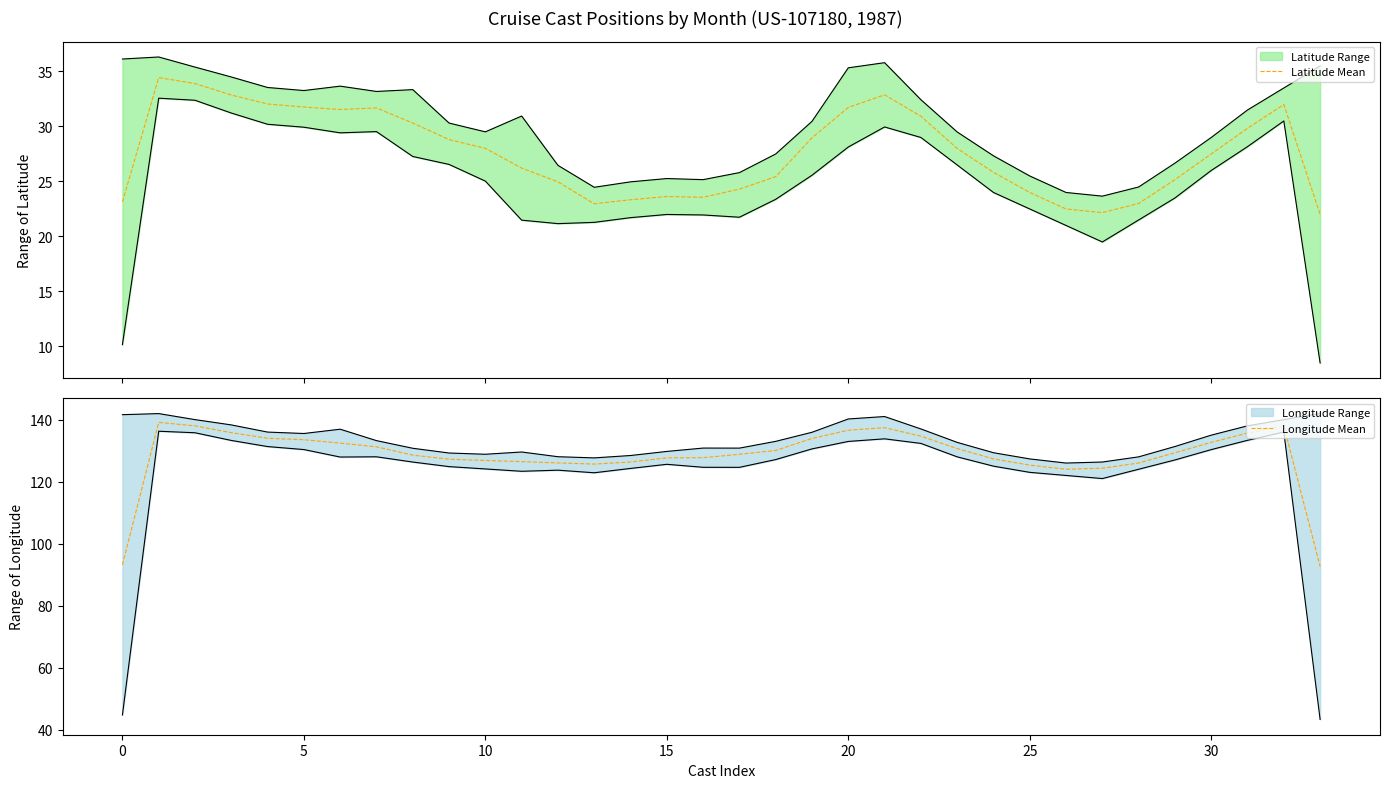

What is the maximum value for Latitude Mean?

34.4